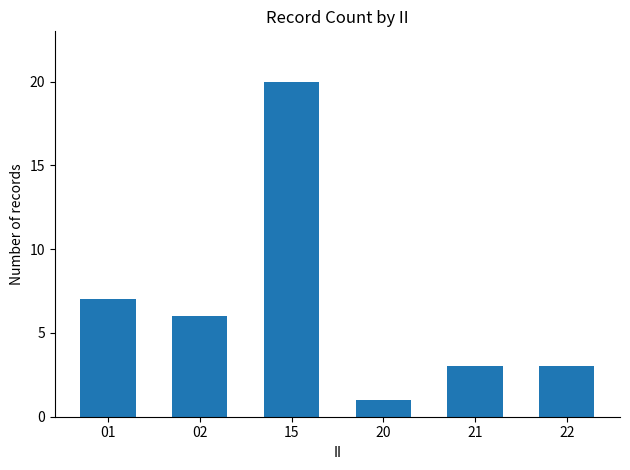

Approximately how many times larger is the value at 02 compared to 21?

2.0